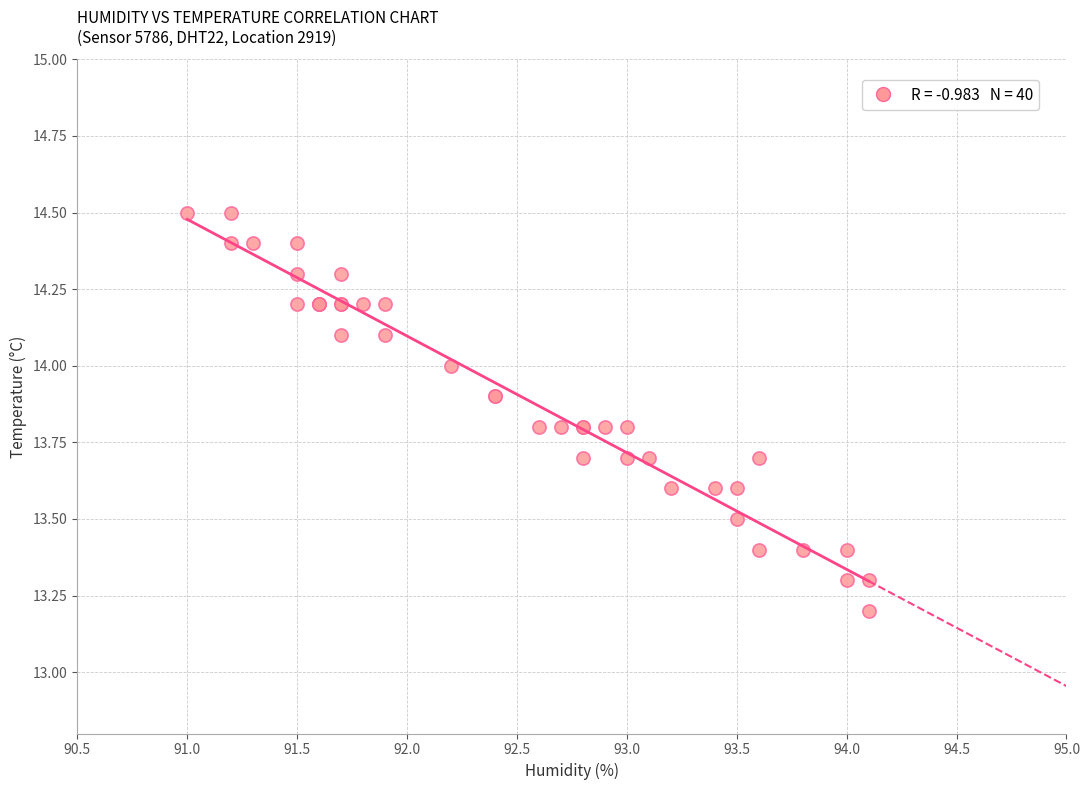

What Y value in the scatter plot is closest to 13?

13.2